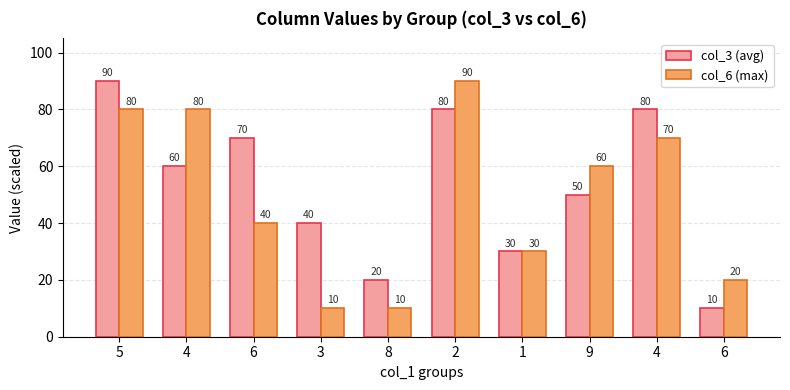

Reading right to left, transcribe all the data shown in this chart.

col_3 (avg): 6=10	4=80	9=50	1=30	2=80	8=20	3=40	6=70	4=60	5=90
col_6 (max): 6=20	4=70	9=60	1=30	2=90	8=10	3=10	6=40	4=80	5=80